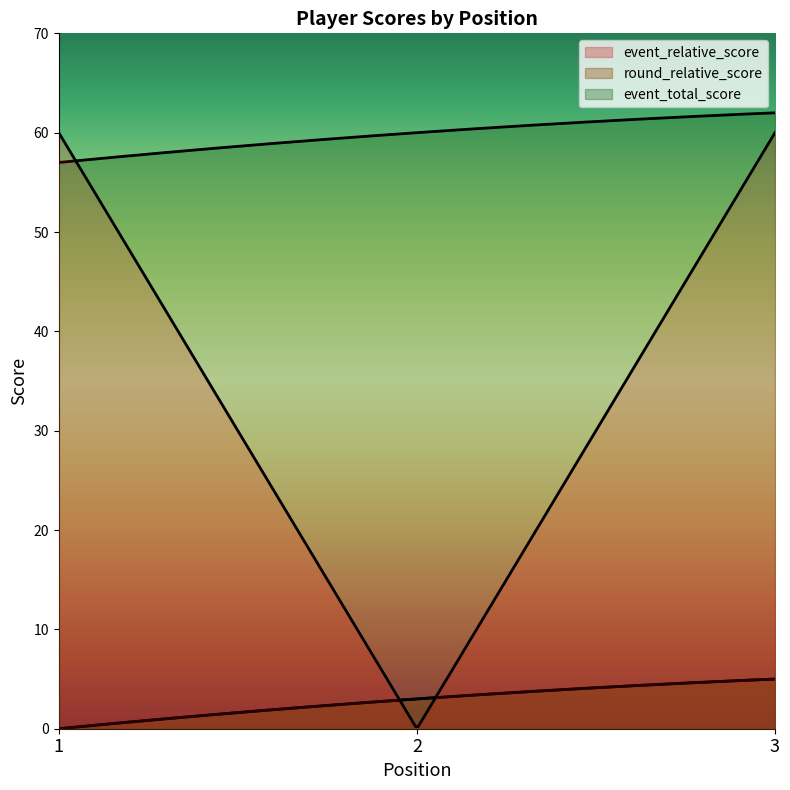

Which series has the largest range (max minus min)?

event_relative_score